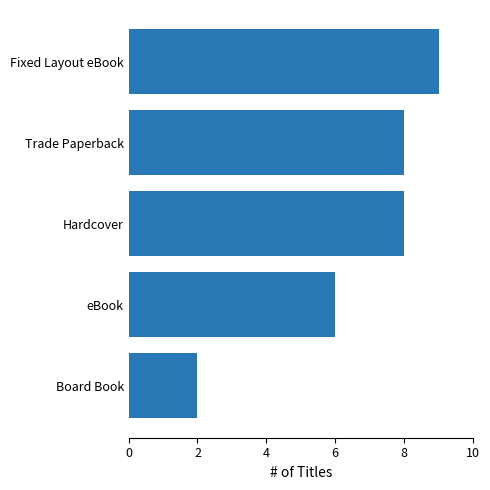

At which label is the value closest to 5?

eBook